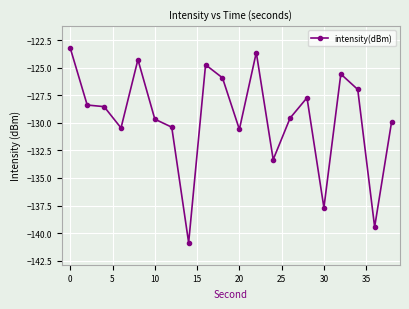

True or false: there are more than 1 points higher than both neighbors.

True